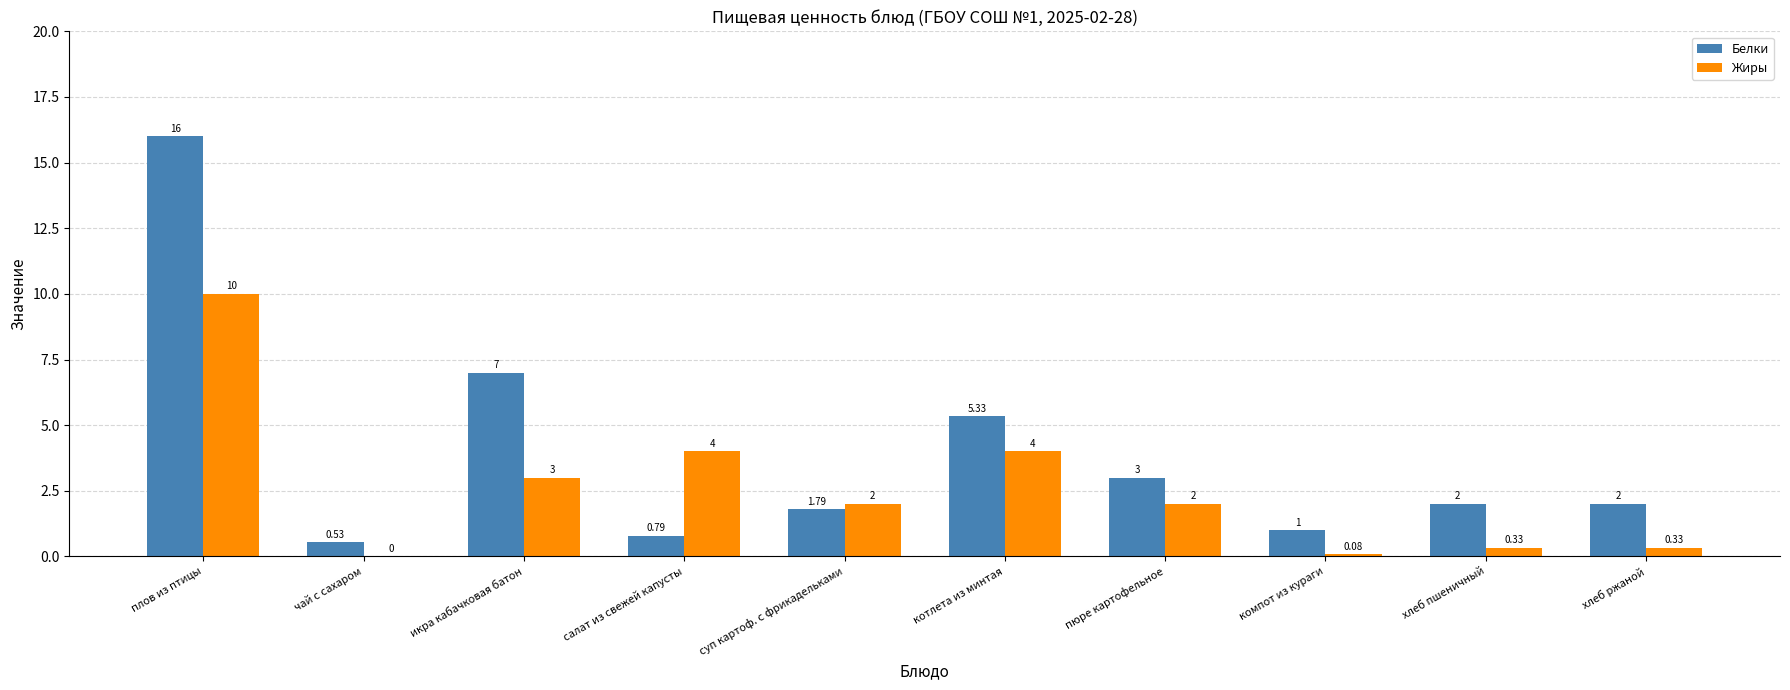

How many groups of bars are there?

10